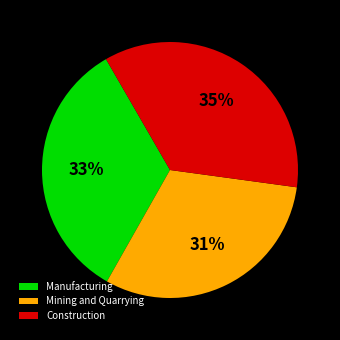

True or false: Construction accounts for 14% of the total.

False